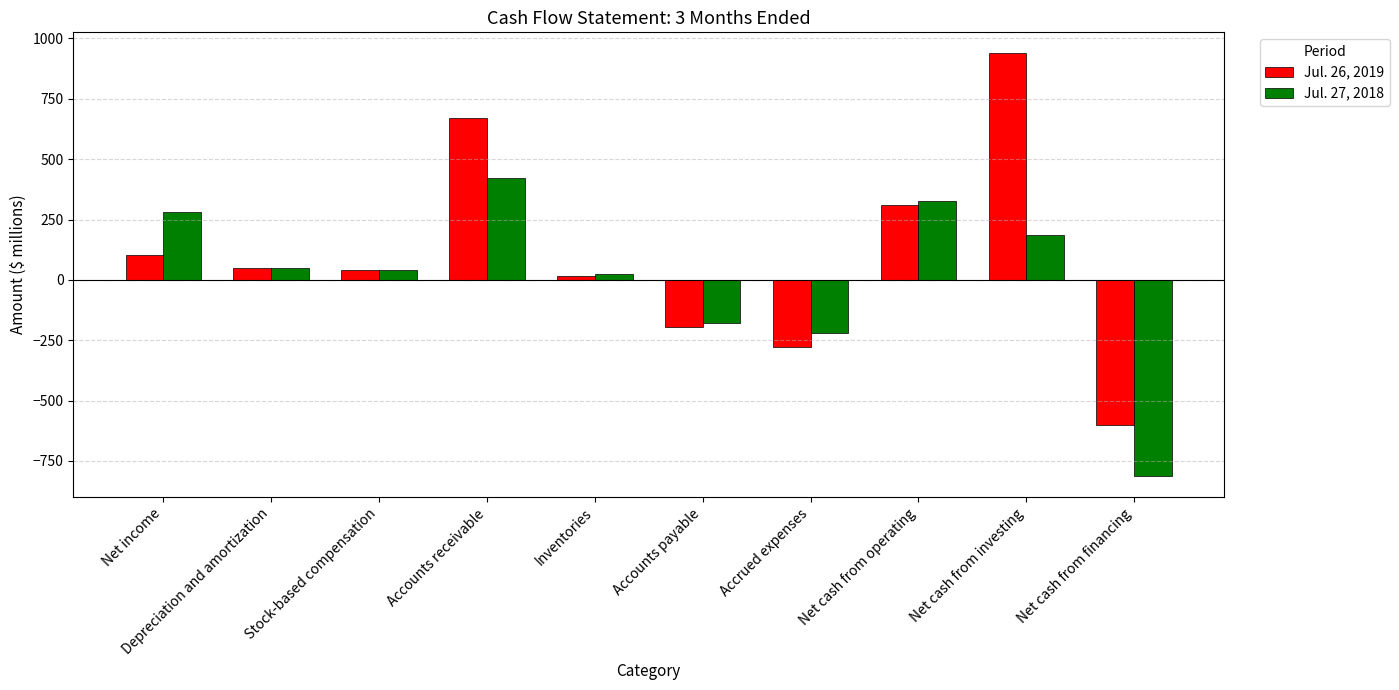

Count the number of data series in this chart.

2